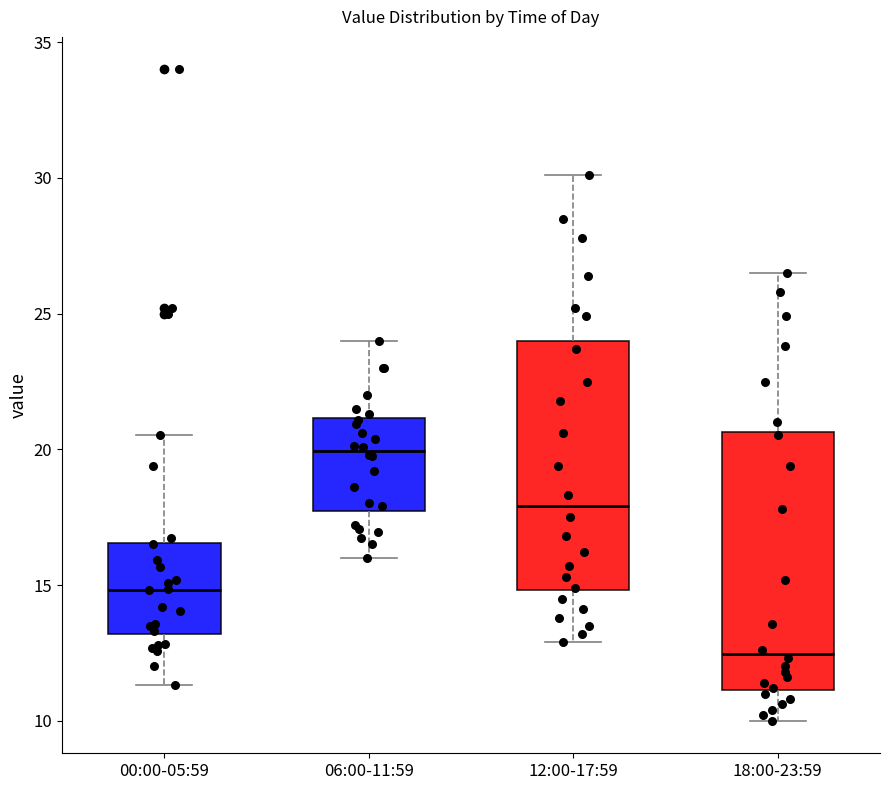

Reading left to right, read every box against the y-axis: the position of its median line, the range the box covers, and the ends of its whiskers. The values are not printed on the chart, so give them approximately, as read against the axis.

00:00-05:59: median 15.0, box 13.0 to 16.5, whiskers 11.5 to 20.5
06:00-11:59: median 20.0, box 17.5 to 21.0, whiskers 16.0 to 24.0
12:00-17:59: median 18.0, box 15.0 to 24.0, whiskers 13.0 to 30.0
18:00-23:59: median 12.5, box 11.0 to 20.5, whiskers 10.0 to 26.5